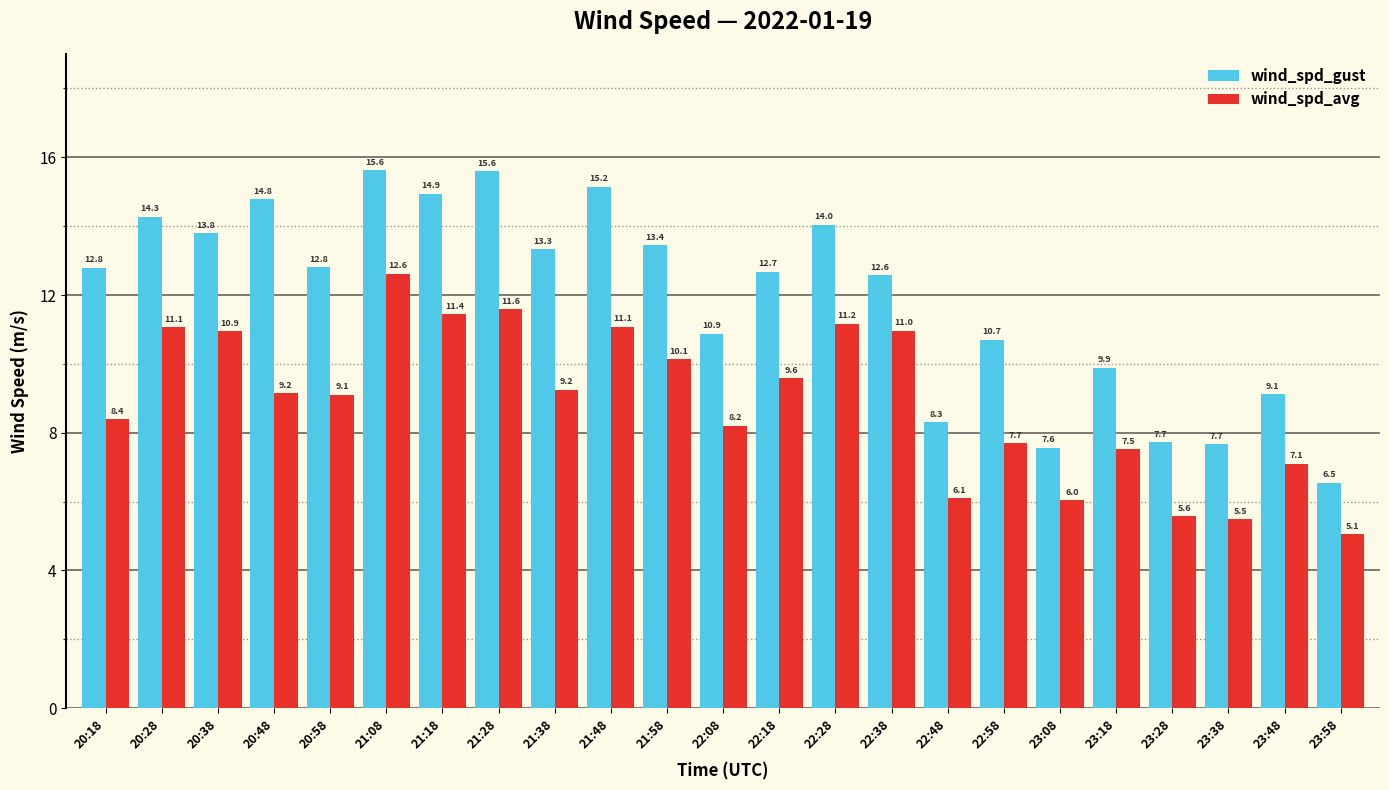

How many bars are there in each group?

2